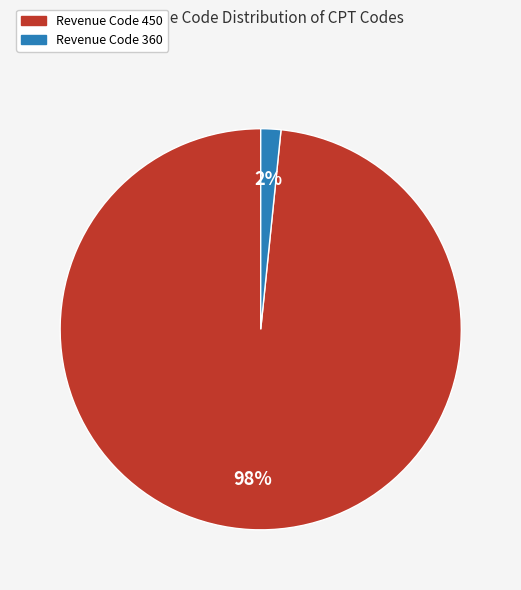

Which slice is the smallest?

Revenue Code 360